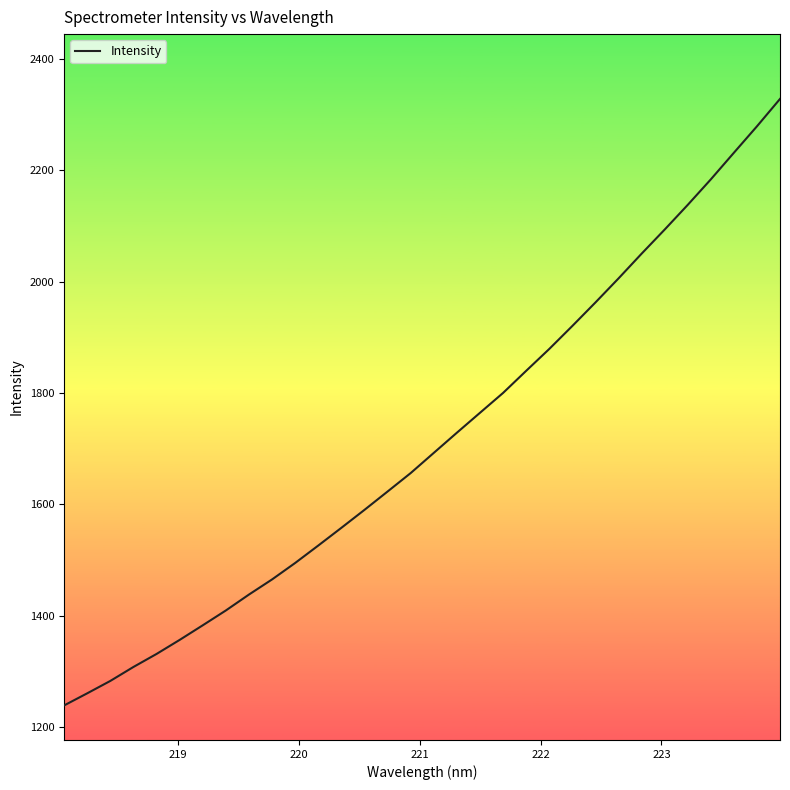

What is the difference between the maximum and minimum values?

1089.1